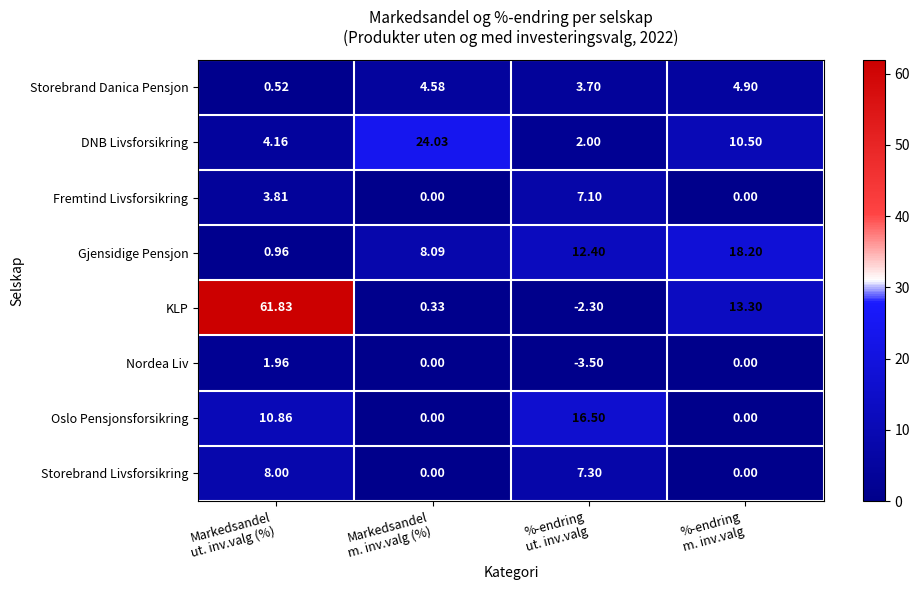

List the series in order of their peak value, lowest first.

Nordea Liv, Storebrand Danica Pensjon, Fremtind Livsforsikring, Storebrand Livsforsikring, Oslo Pensjonsforsikring, Gjensidige Pensjon, DNB Livsforsikring, KLP